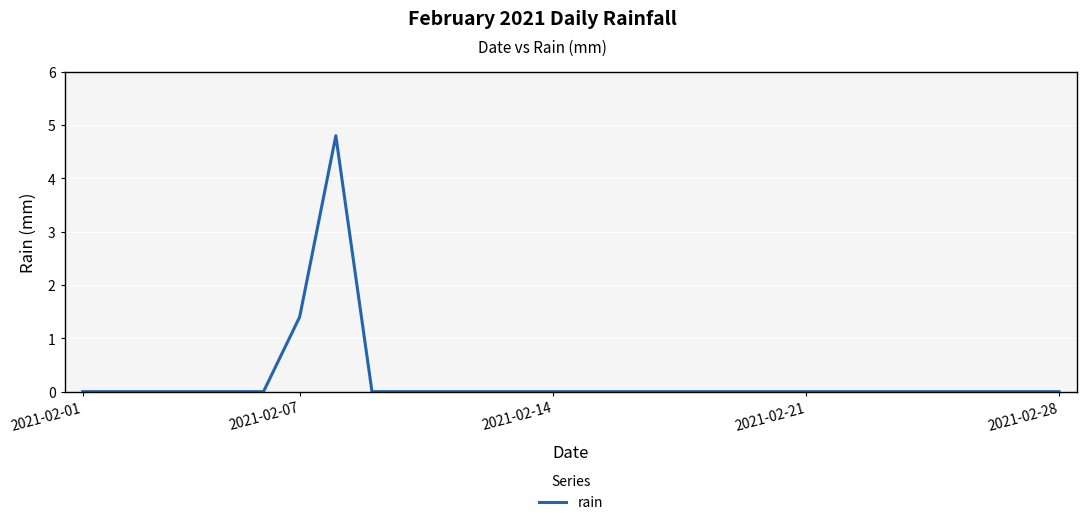

What is the maximum value shown in the chart?

4.8